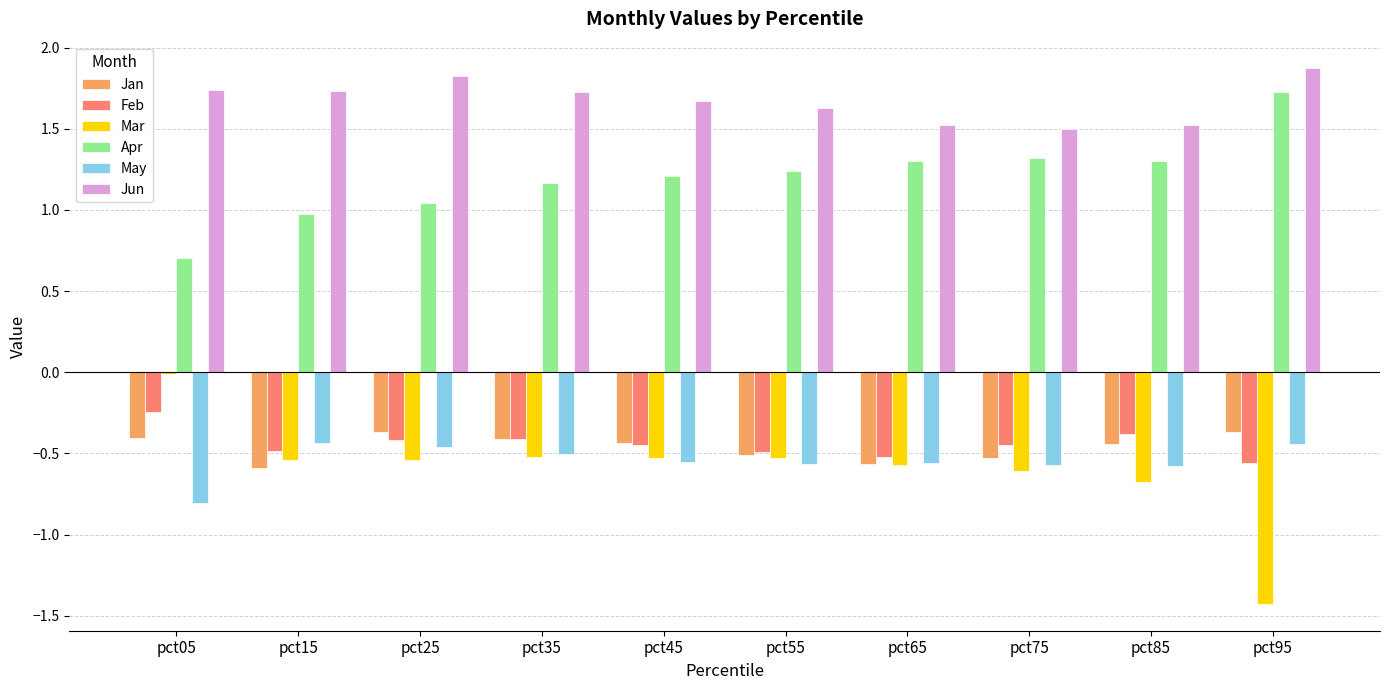

What is the sum of the May values at pct45 and pct55?

-1.1